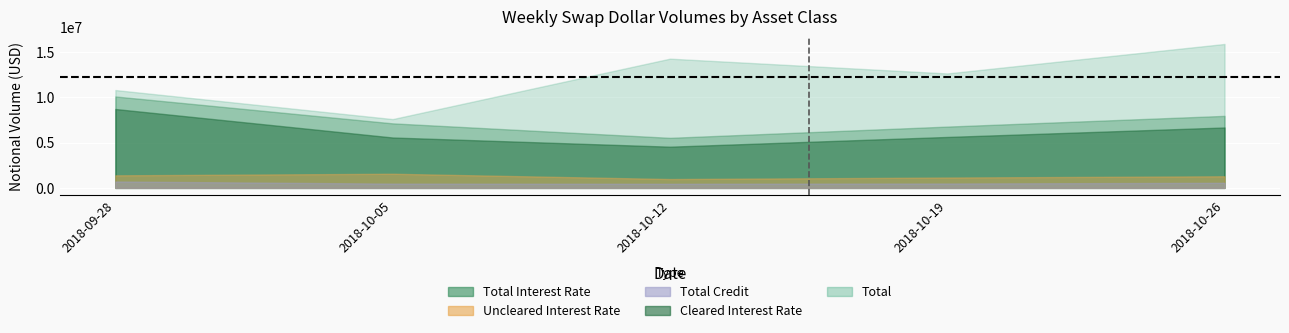

Reading left to right, transcribe all the data shown in this chart.

Total Interest Rate: 10100512	7128861	5529594	6771162	7955375
Cleared Interest Rate: 8713810	5566423	4552146	5626976	6673328
Uncleared Interest Rate: 1386702	1562438	977448	1144186	1282047
Total Credit: 707629	472149	454416	485262	561244
Total: 10808140	7601010	14276315	12642485	15899087